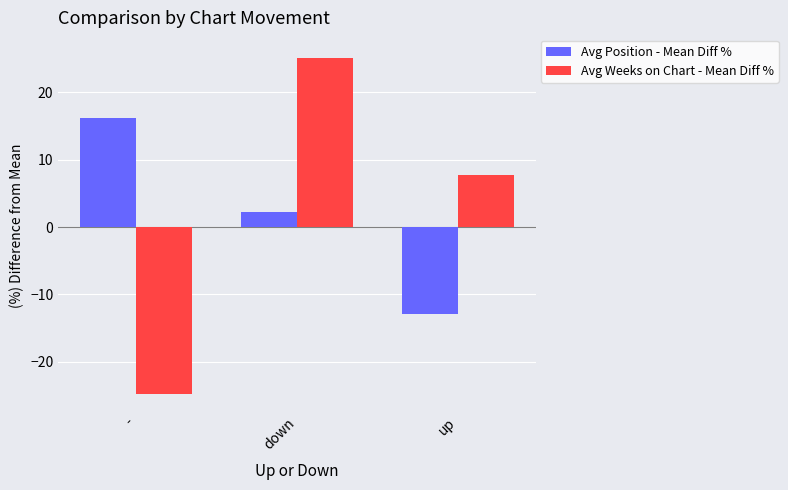

Reading left to right, list all the values displayed in this chart.

Avg Position - Mean Diff %: -=16.2	down=2.3	up=-12.9
Avg Weeks on Chart - Mean Diff %: -=-24.8	down=25.1	up=7.7